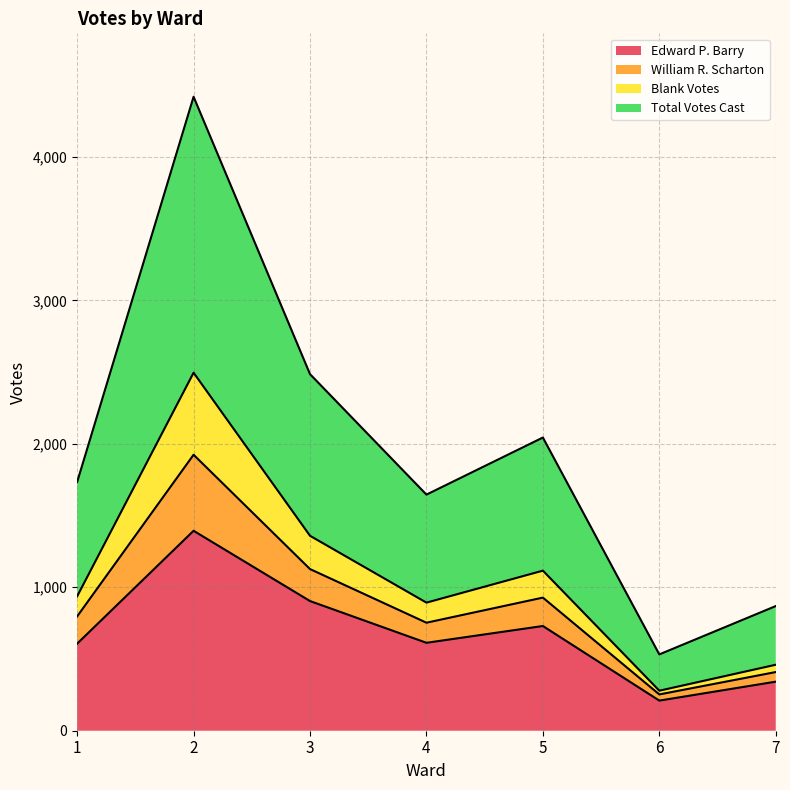

True or false: Total Votes Cast and Edward P. Barry cross at least once.

False